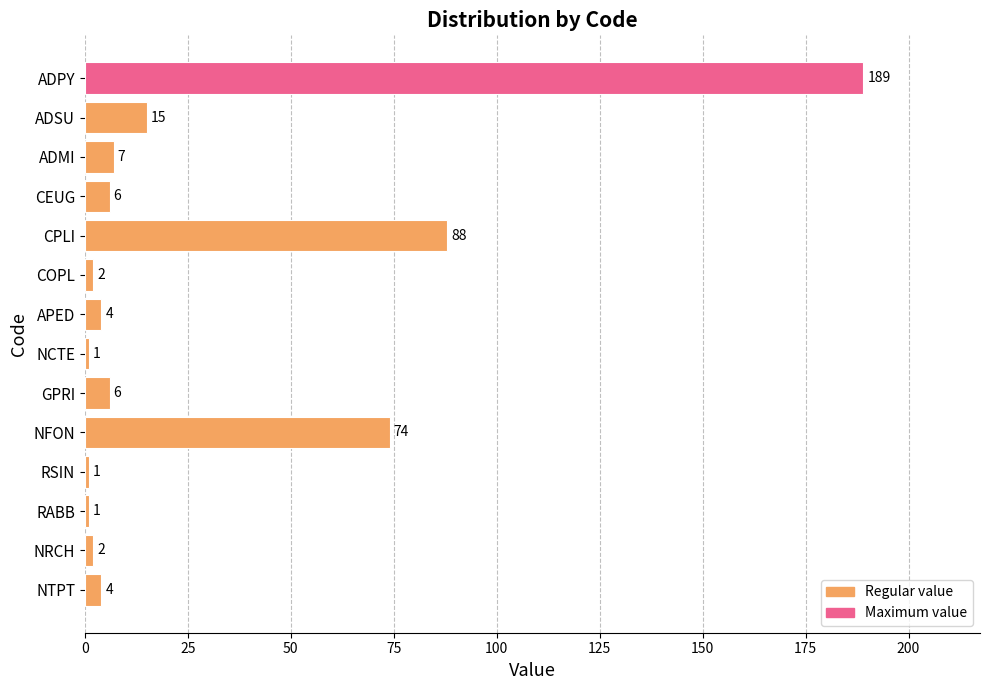

Reading bottom to top, what are all the values shown in this chart?

4	2	1	1	74	6	1	4	2	88	6	7	15	189